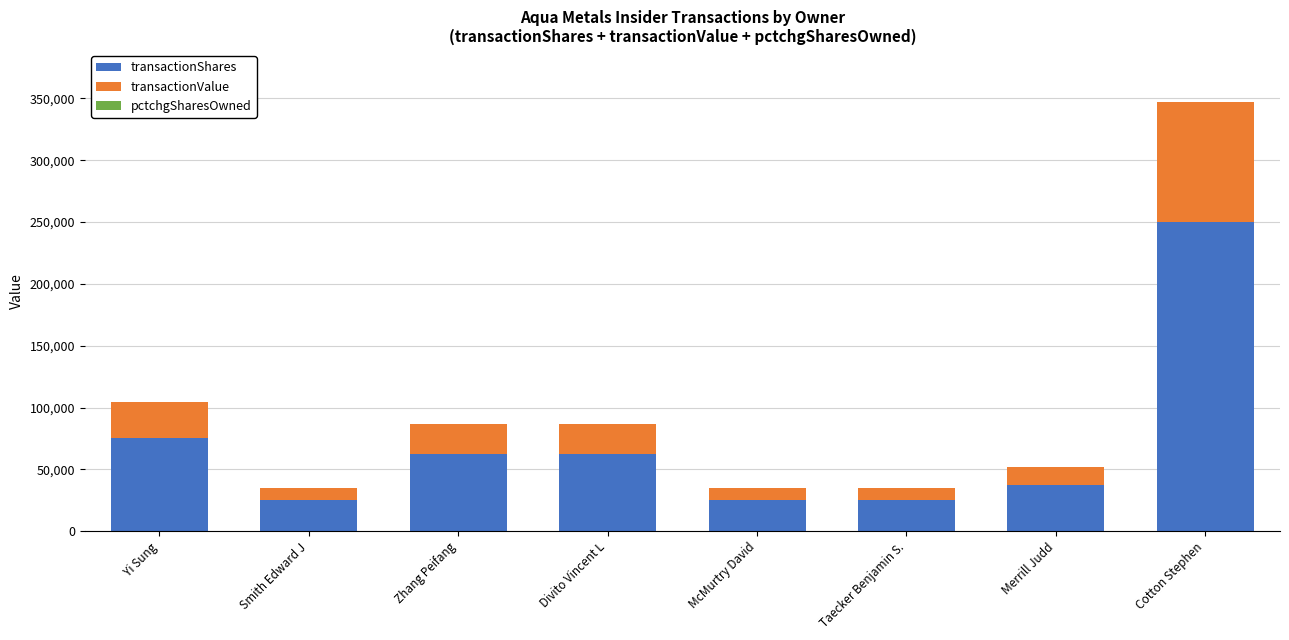

What is the total value across all series at Smith Edward J?

34758